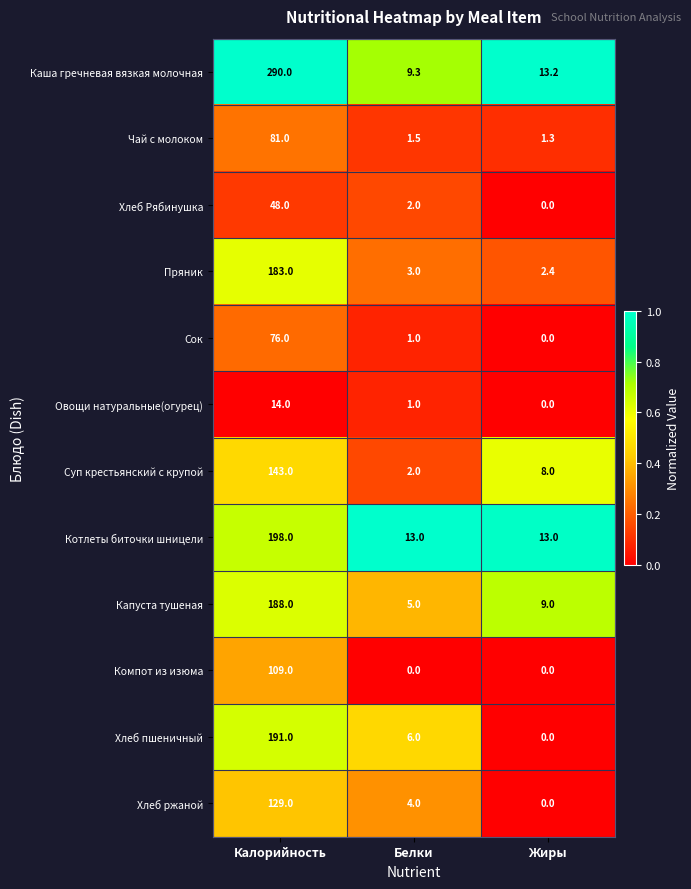

At which label is Пряник closest to 92?

Белки